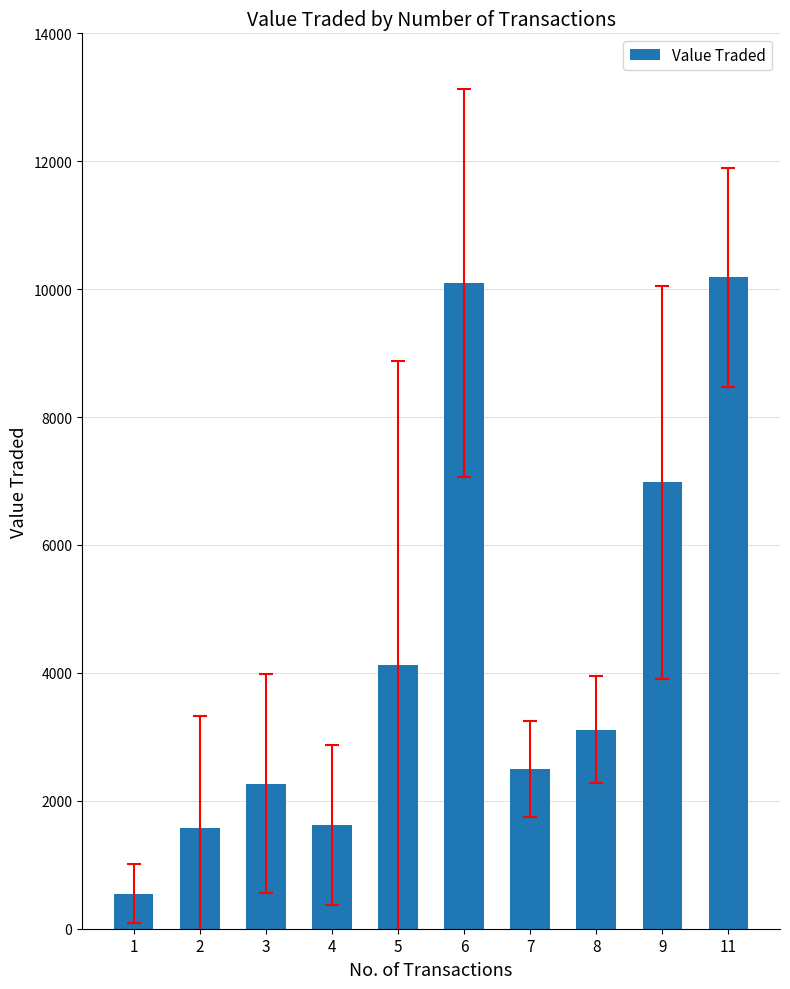

What is the value of the 9th bar from the left?

6977.0